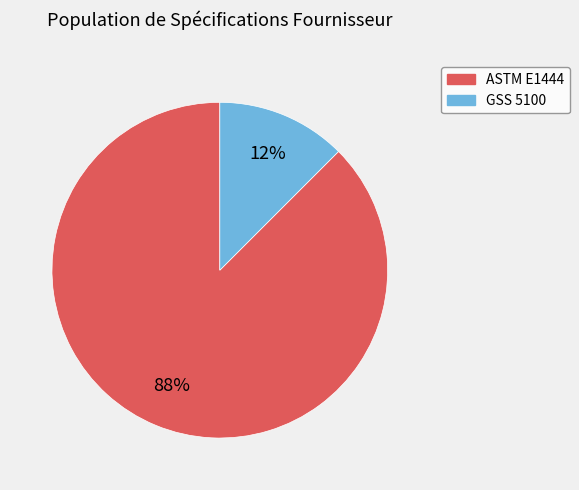

The GSS 5100 slice represents 12% of the pie. True or false?

True